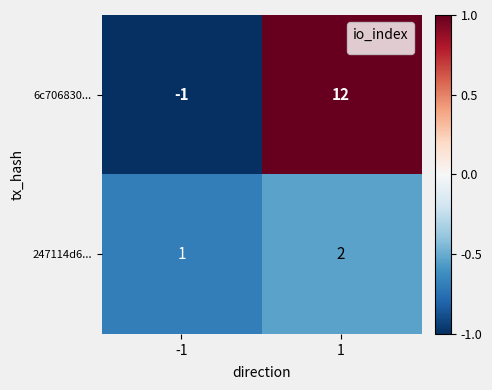

Rank the series at 1 from highest to lowest value.

6c706830..., 247114d6...